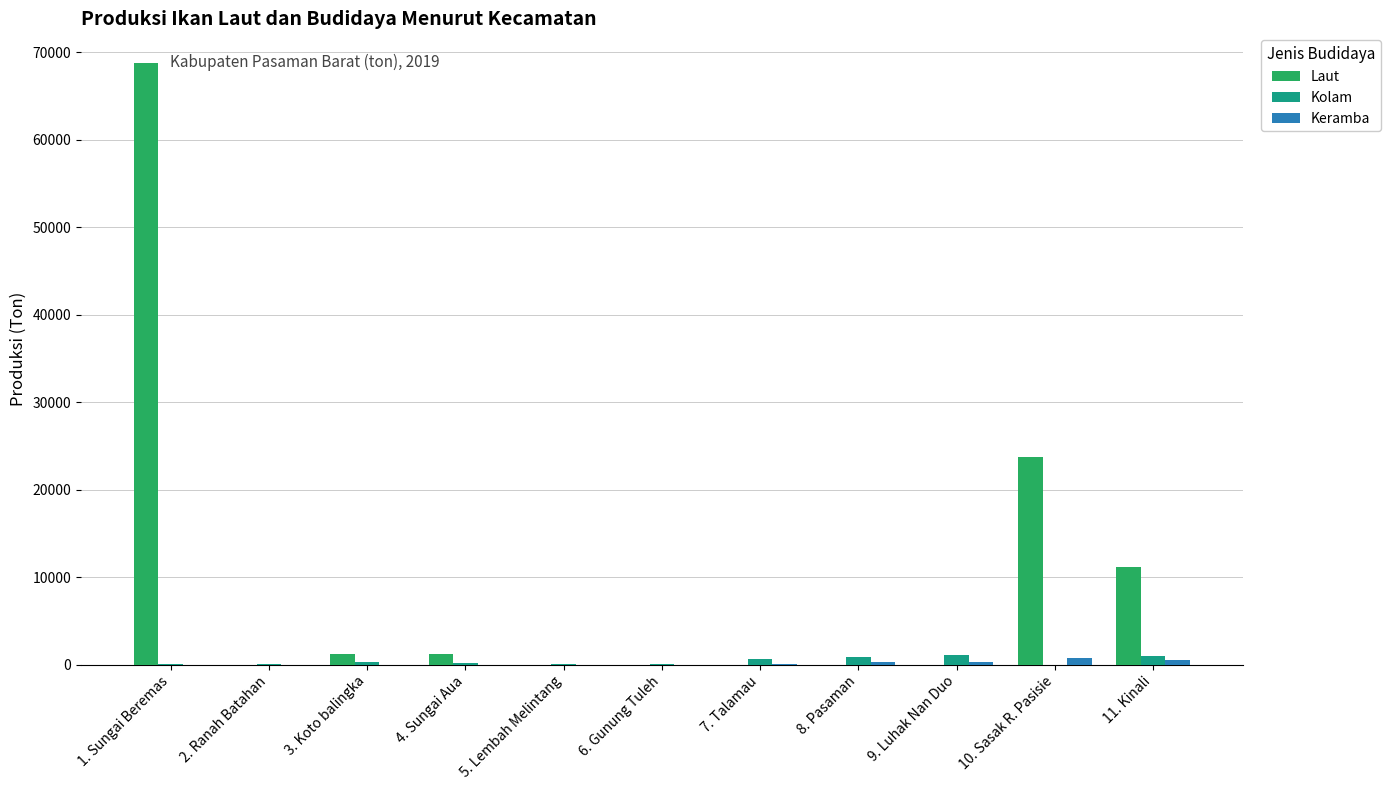

Count the number of data series in this chart.

3